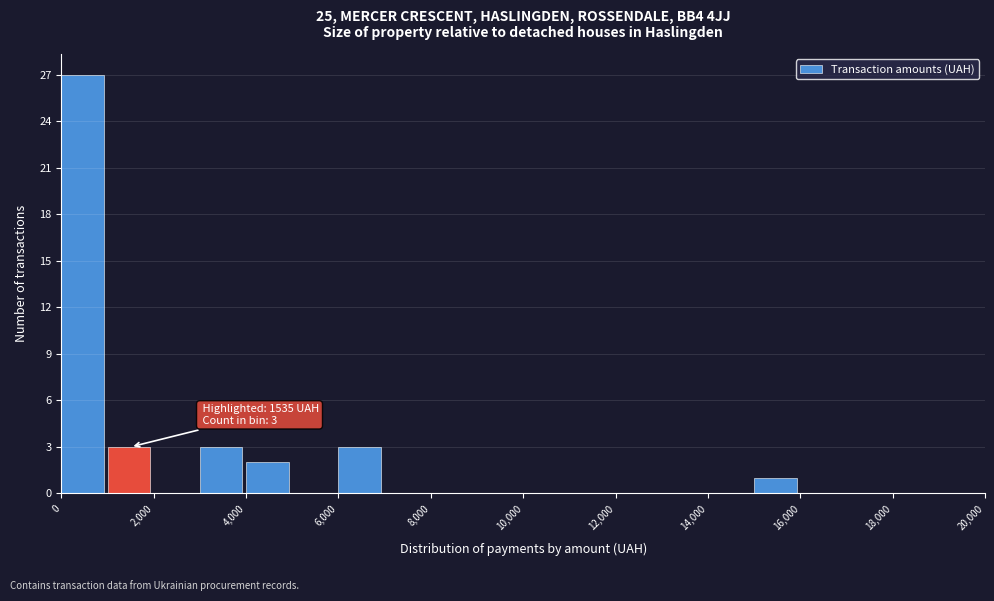

Over which range of the x-axis is the bar tallest?

0 to 1000